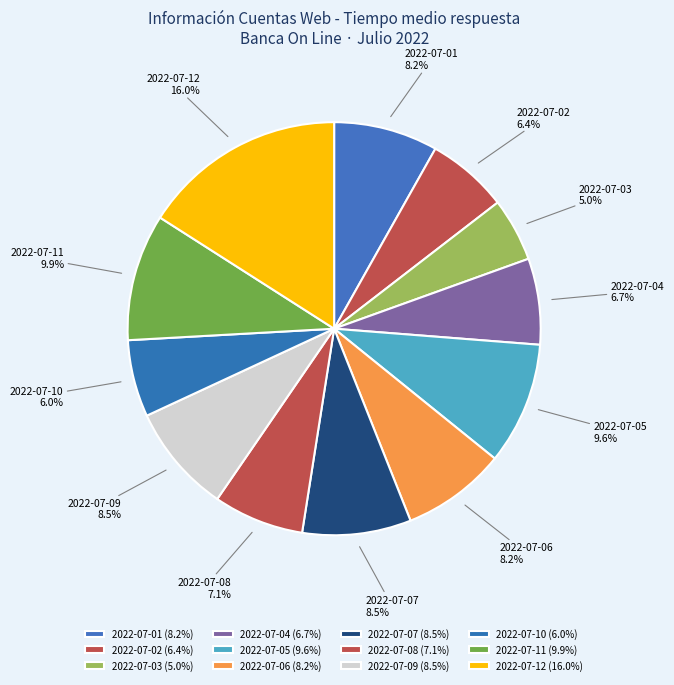

Which slice is the largest?

2022-07-12